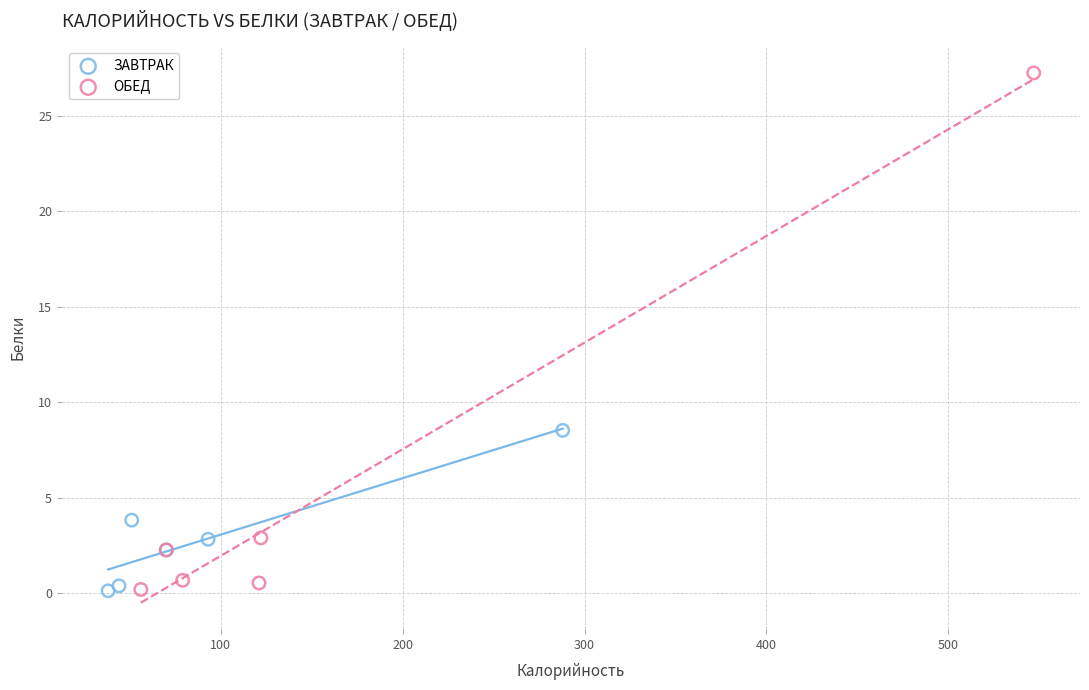

Which series contains the highest Y value?

ОБЕД